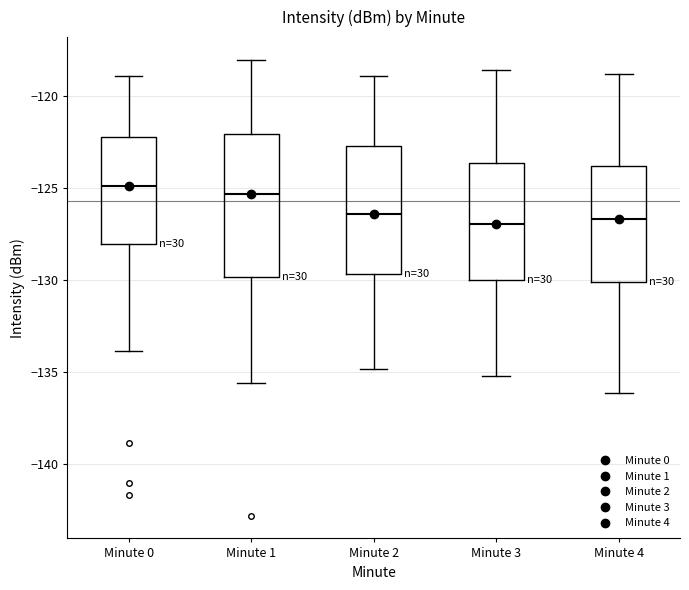

Reading left to right, transcribe this box plot: for each box, give where its median line is, the range the box spans, and where its two whiskers end, as read against the y-axis. The values are not printed on the chart, so give them approximately, as read against the axis.

Minute 0: median -125.0, box -128.0 to -122.0, whiskers -134.0 to -119.0
Minute 1: median -125.5, box -130.0 to -122.0, whiskers -135.5 to -118.0
Minute 2: median -126.5, box -129.5 to -122.5, whiskers -135.0 to -119.0
Minute 3: median -127.0, box -130.0 to -123.5, whiskers -135.0 to -118.5
Minute 4: median -126.5, box -130.0 to -124.0, whiskers -136.0 to -119.0